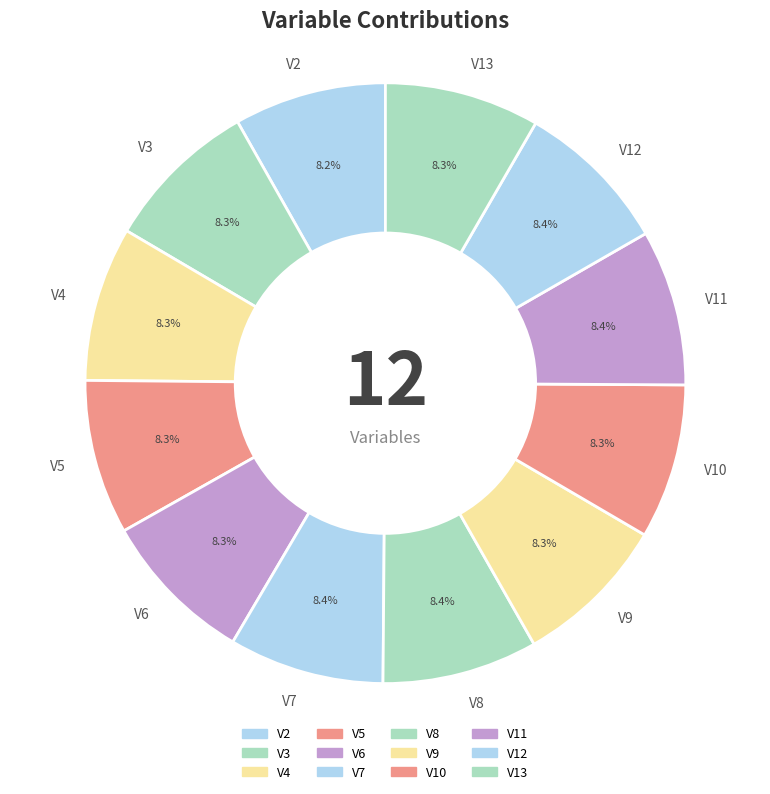

Is V11 the majority of the pie?

No